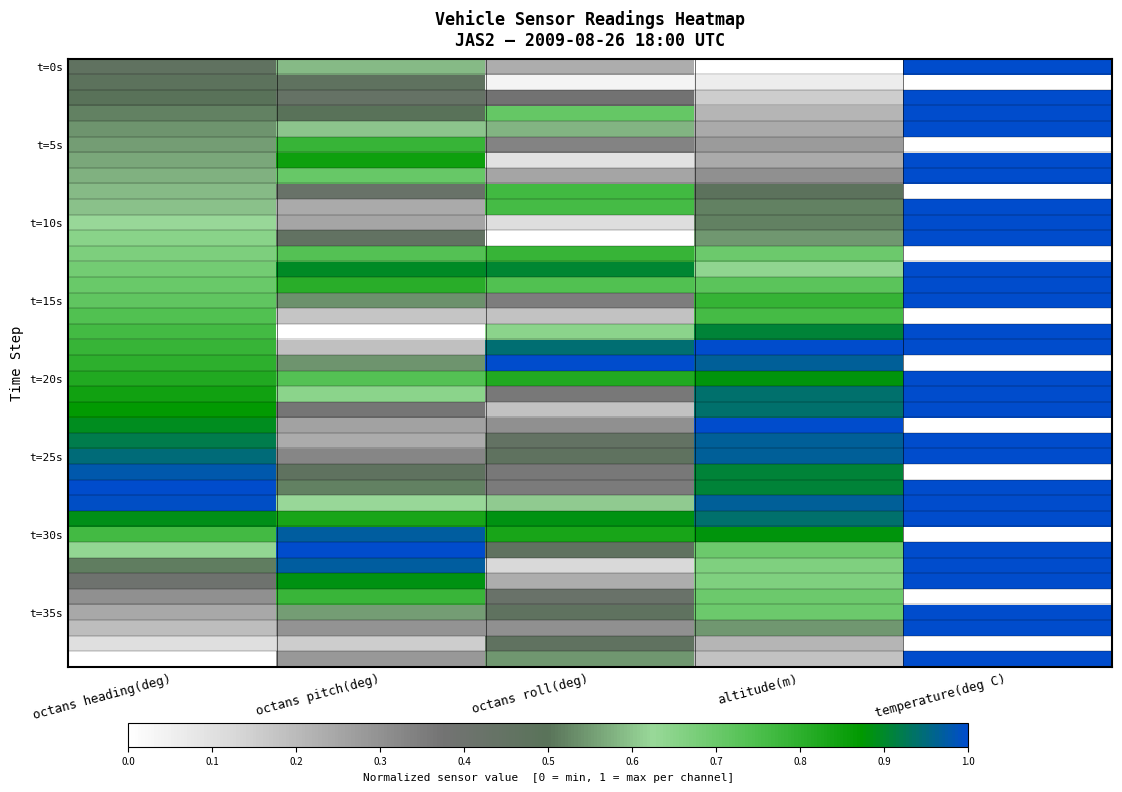

What is the difference between the highest and lowest values at altitude(m)?

1.0